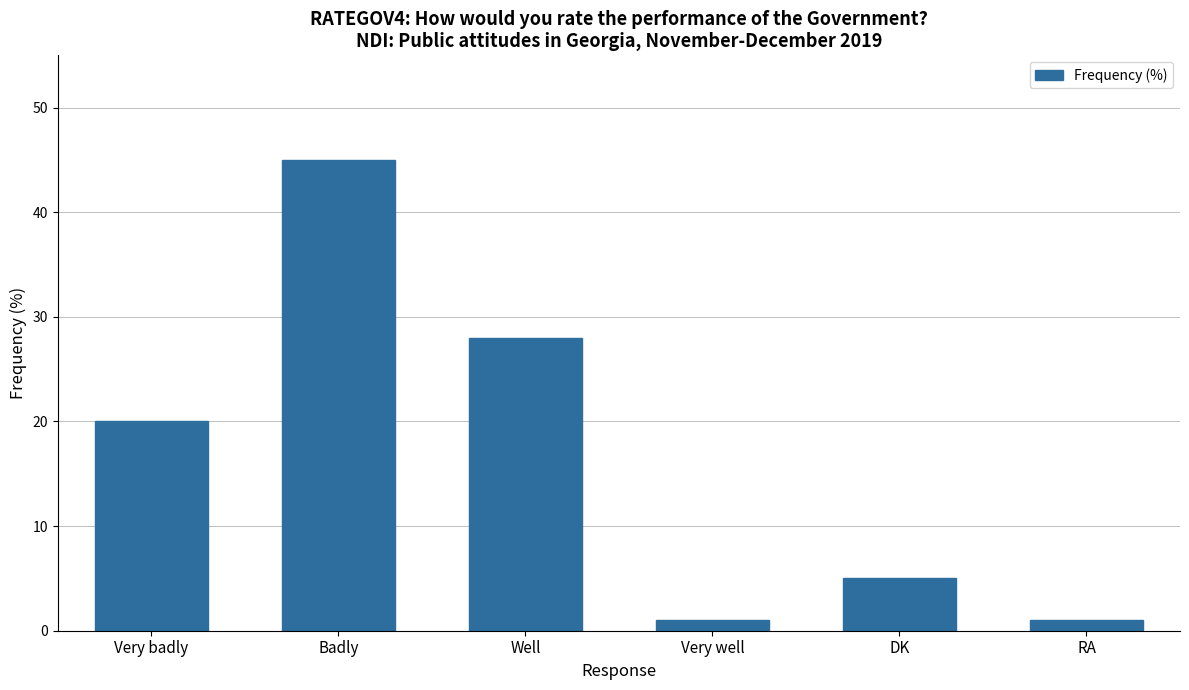

Reading left to right, list all the values displayed in this chart.

Very badly=20	Badly=45	Well=28	Very well=1	DK=5	RA=1